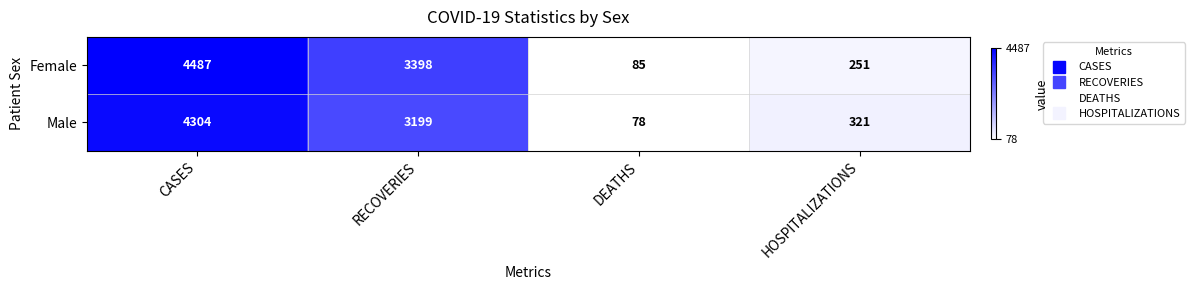

What is the total value across all series at RECOVERIES?

6597